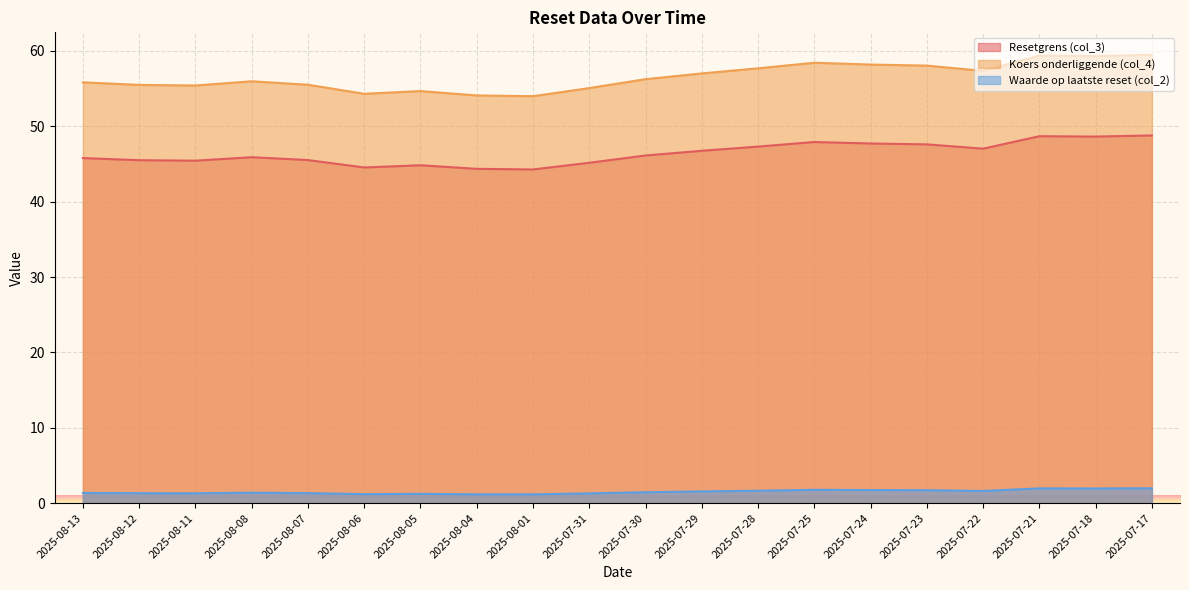

What is the minimum value shown in the chart?

1.2